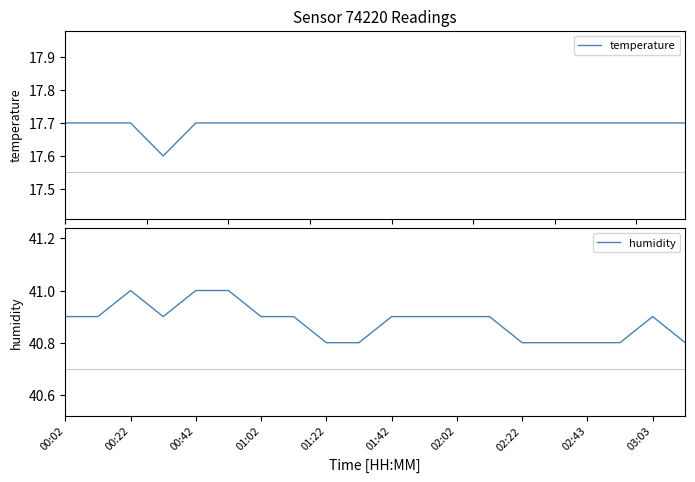

Which series has the widest spread of values?

humidity